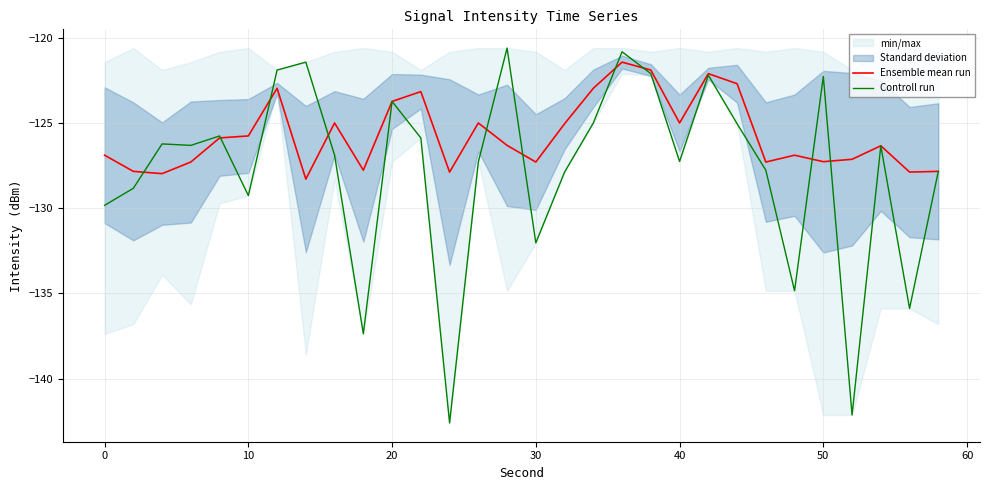

What is the lowest value of the Ensemble mean run series?

-128.3